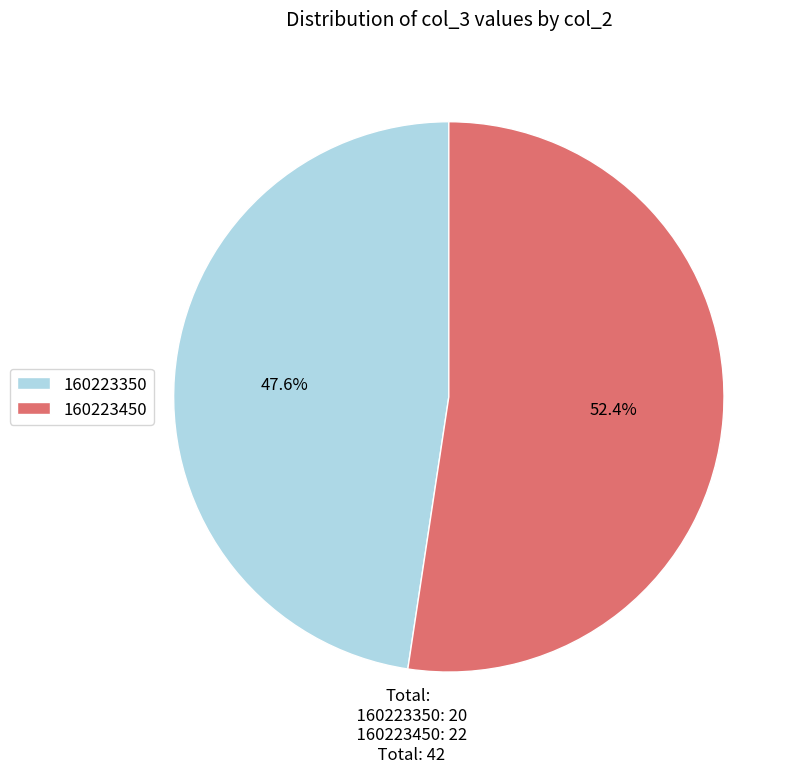

How much of the chart is everything except 160223450?

47.6%